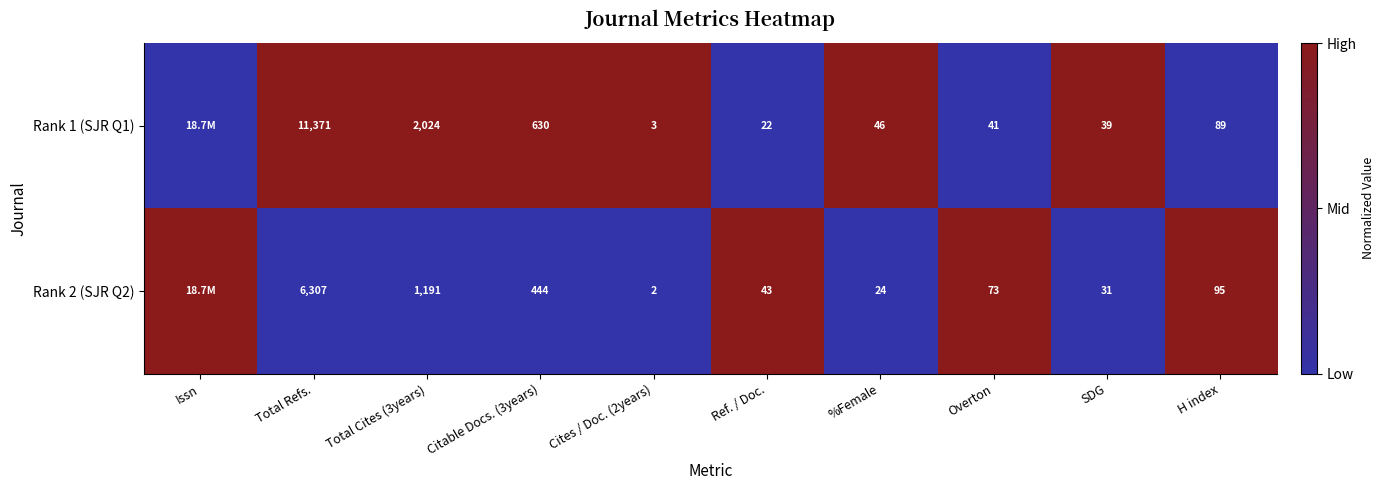

True or false: Rank 2 (SJR Q2) has a value of 24 at %Female.

True